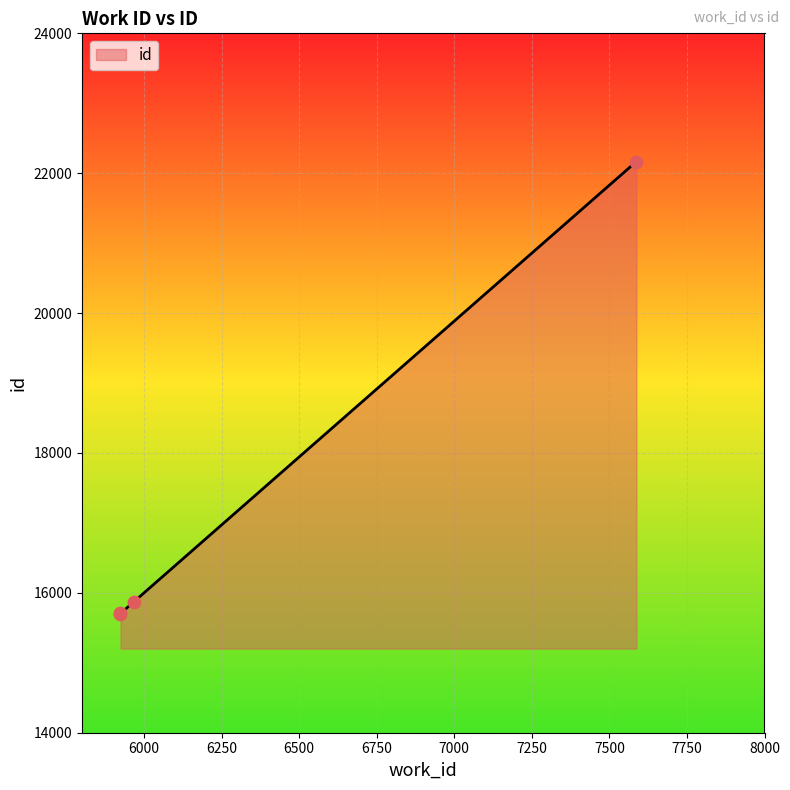

What is the change in value from 5924 to 5968?

+173